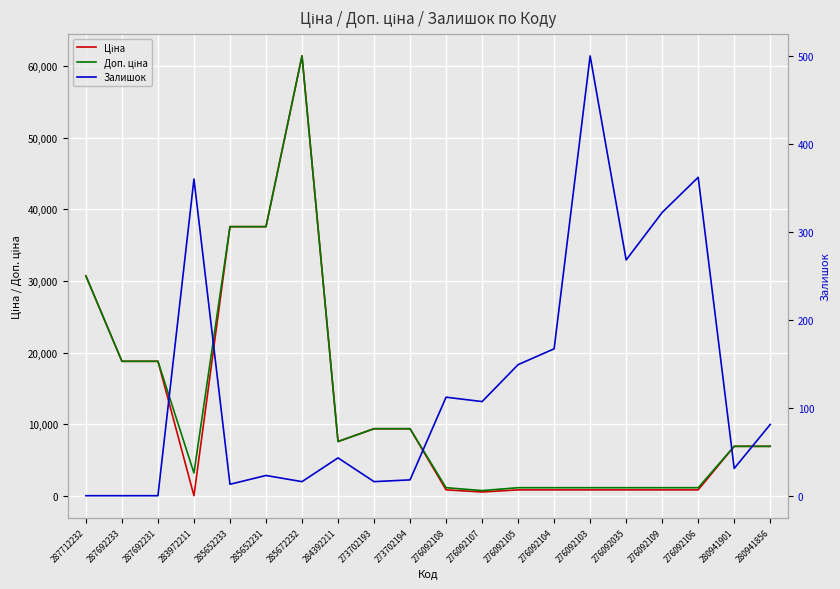

True or false: Залишок and Ціна cross at least once.

True